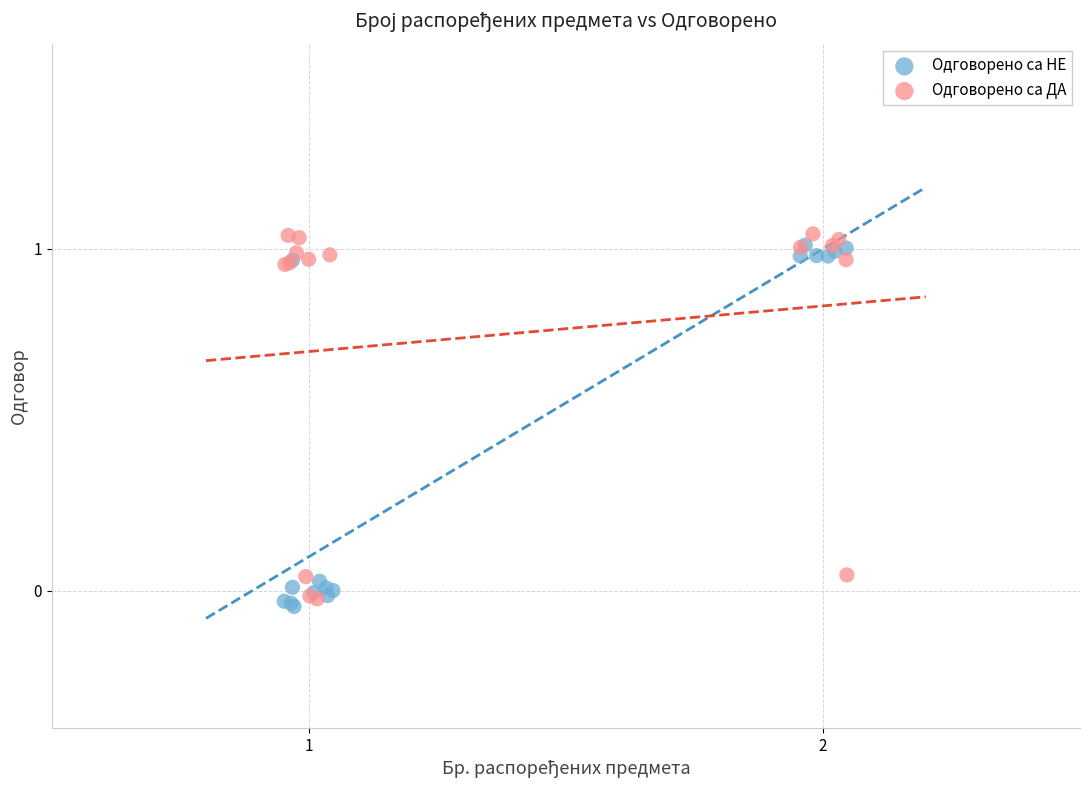

What are all the series names shown in the legend?

Одговорено са НЕ, Одговорено са ДА